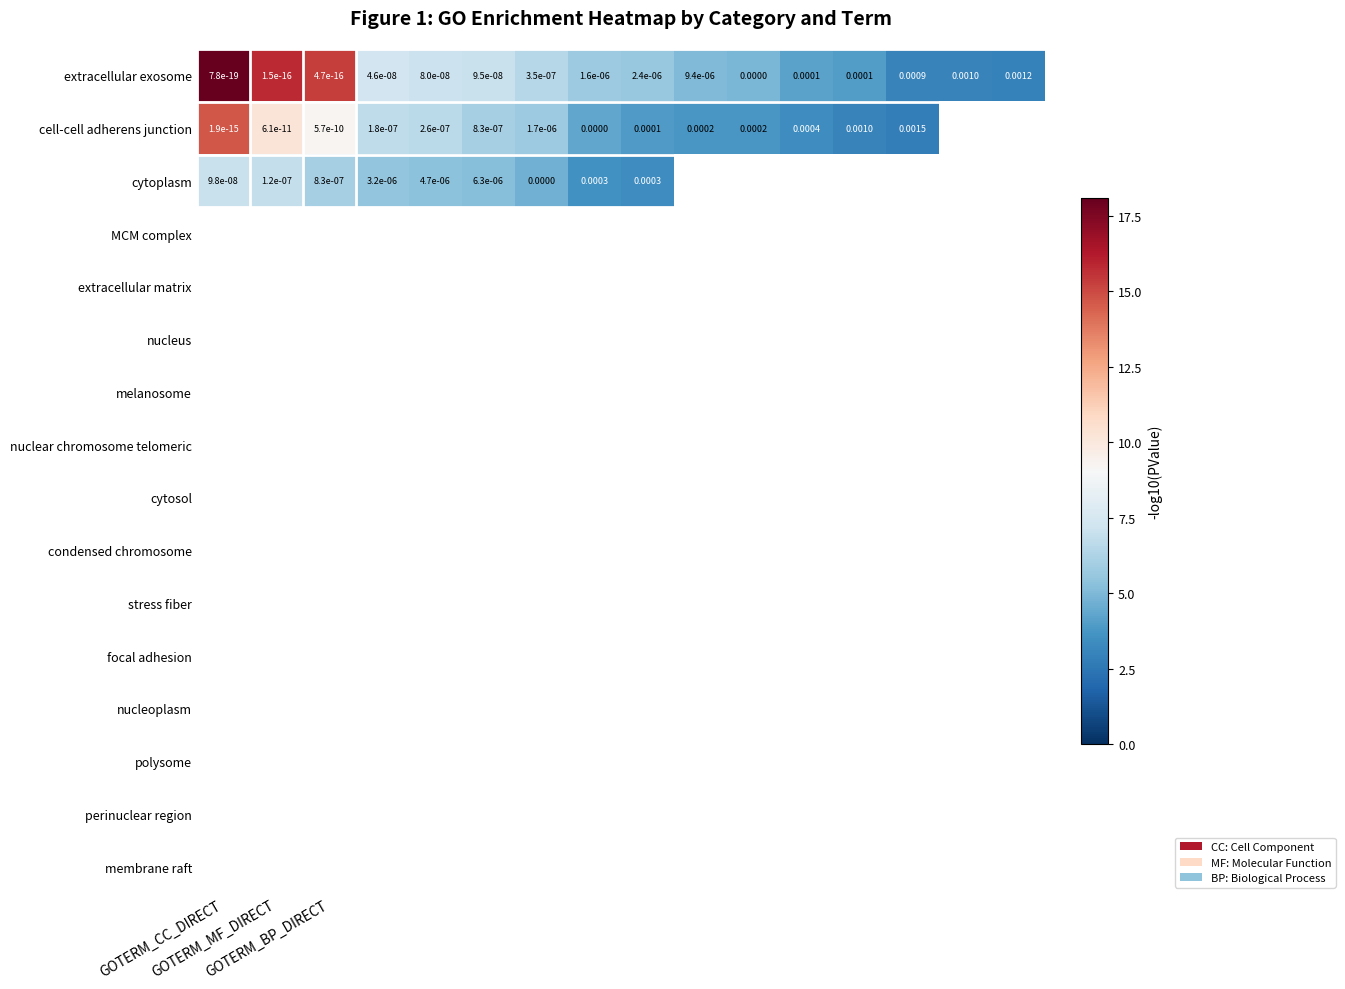

What is the difference between the highest and lowest values at 10?

1.1